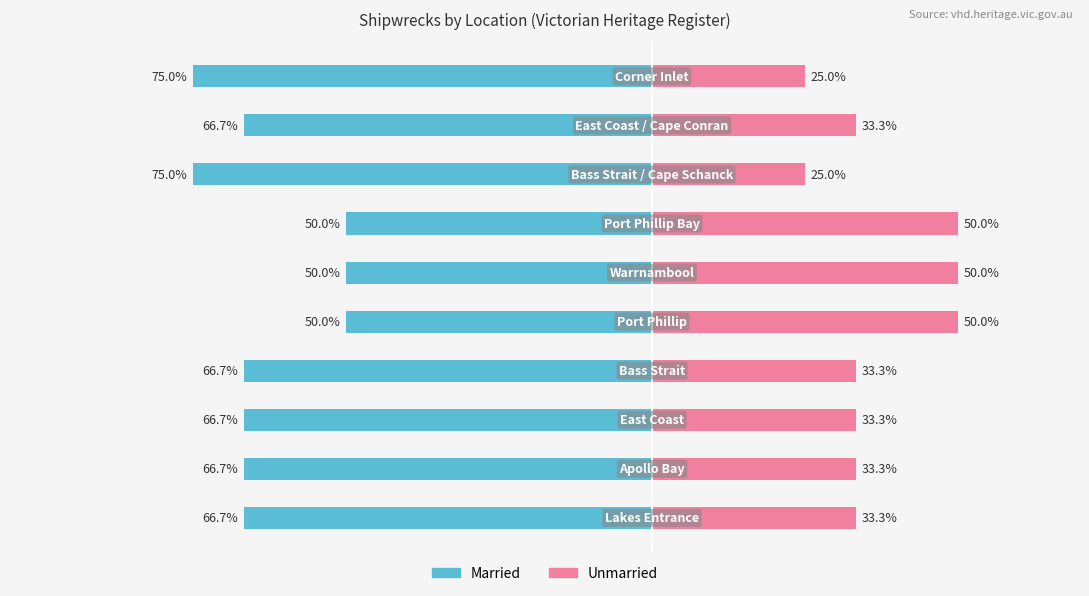

The value of Unmarried at −100 is 22.0. True or false?

False